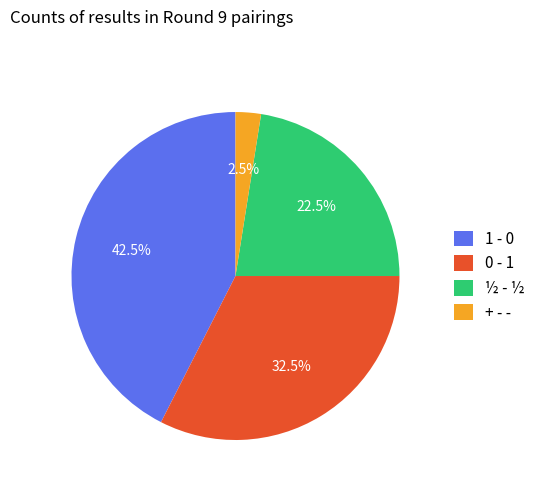

Is it true that ½ - ½ is 32% of the pie?

False